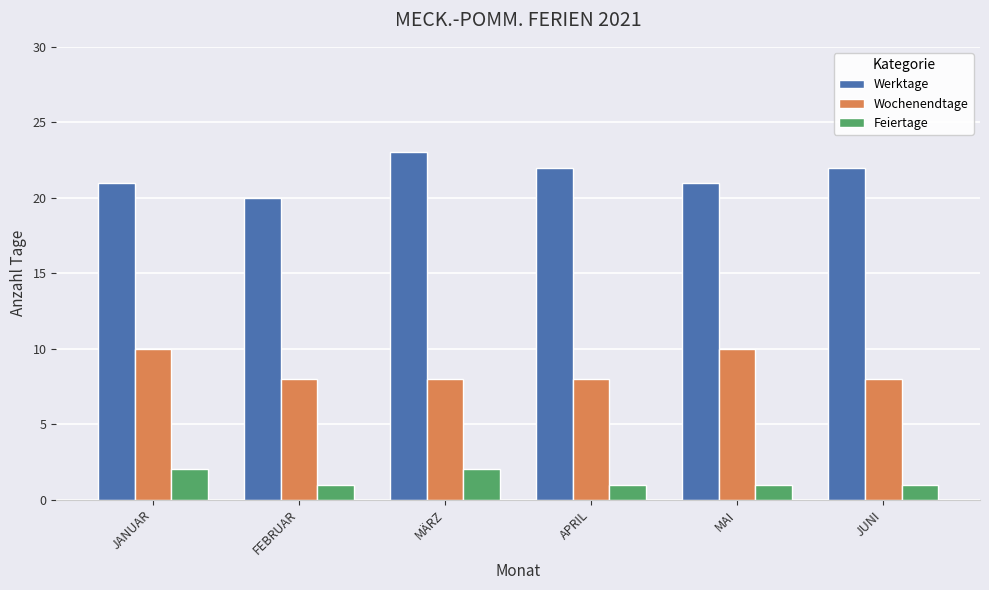

What is the total value across all series at JUNI?

31